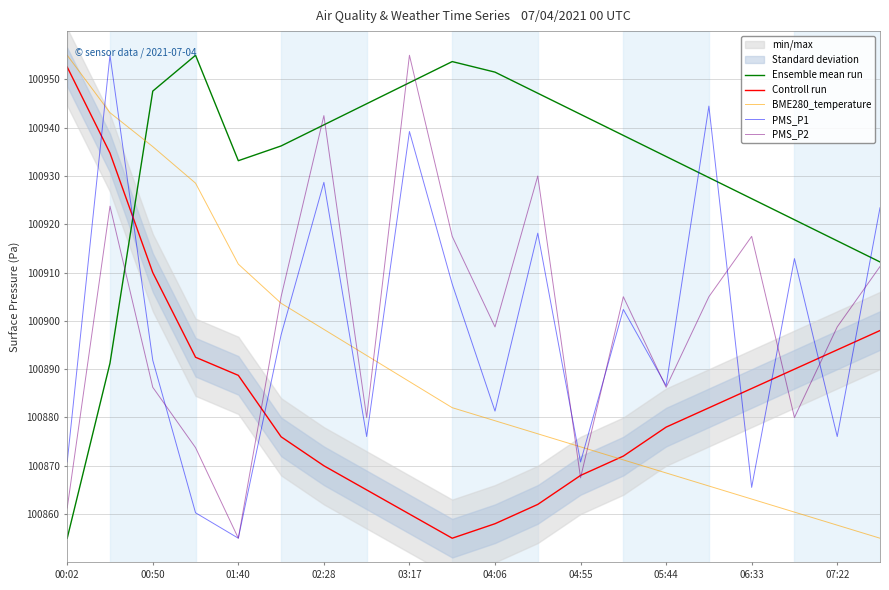

How many intersections are there between Ensemble mean run and PMS_P1?

4